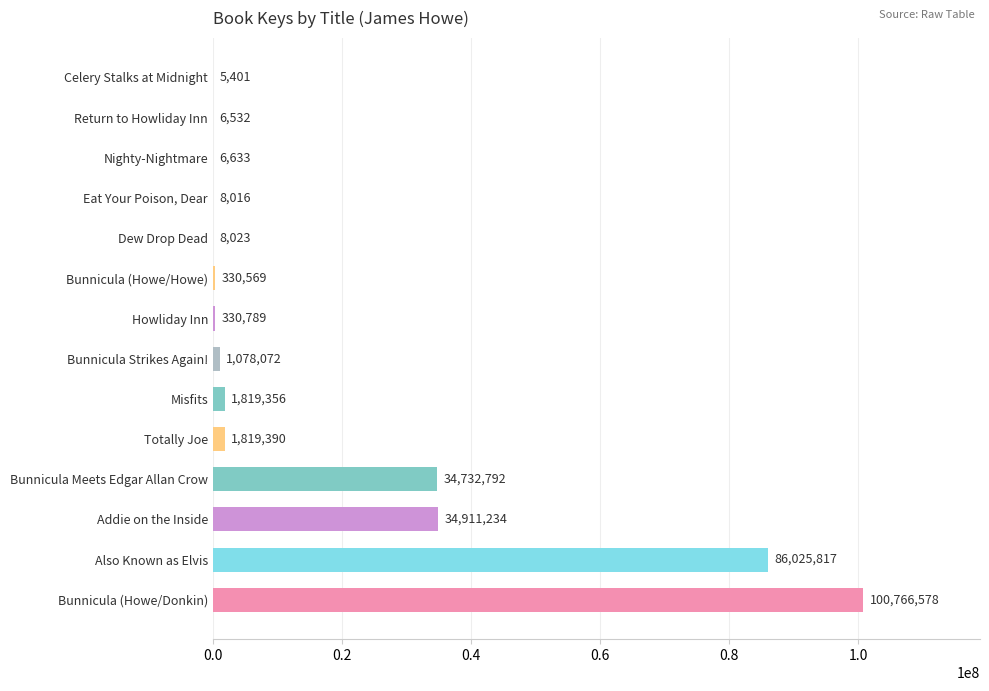

Approximately how many times larger is the value at Also Known as Elvis compared to Addie on the Inside?

2.5